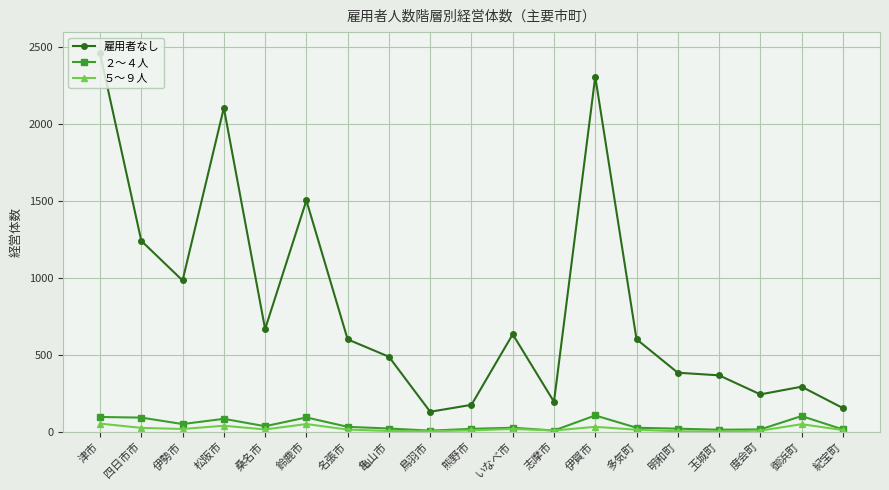

The 雇用者なし series shows 2461 at 津市. True or false?

True